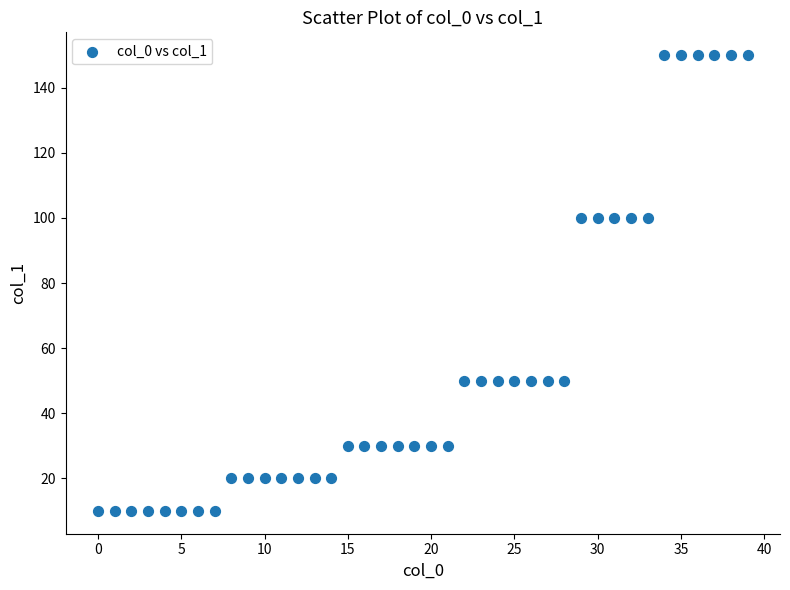

What is the range of Y values (max minus min)?

140